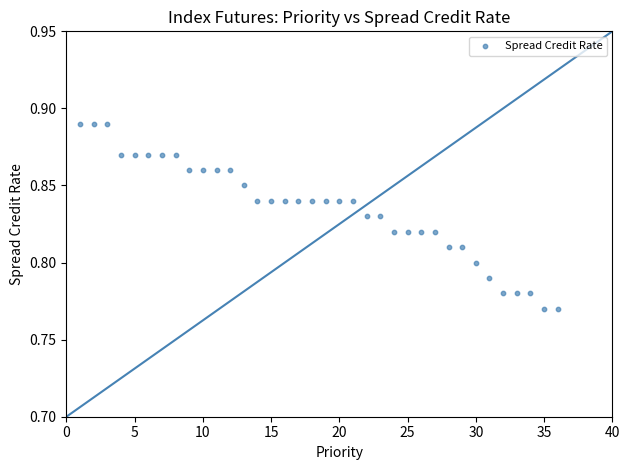

What is the range of X values (max minus min)?

35.0